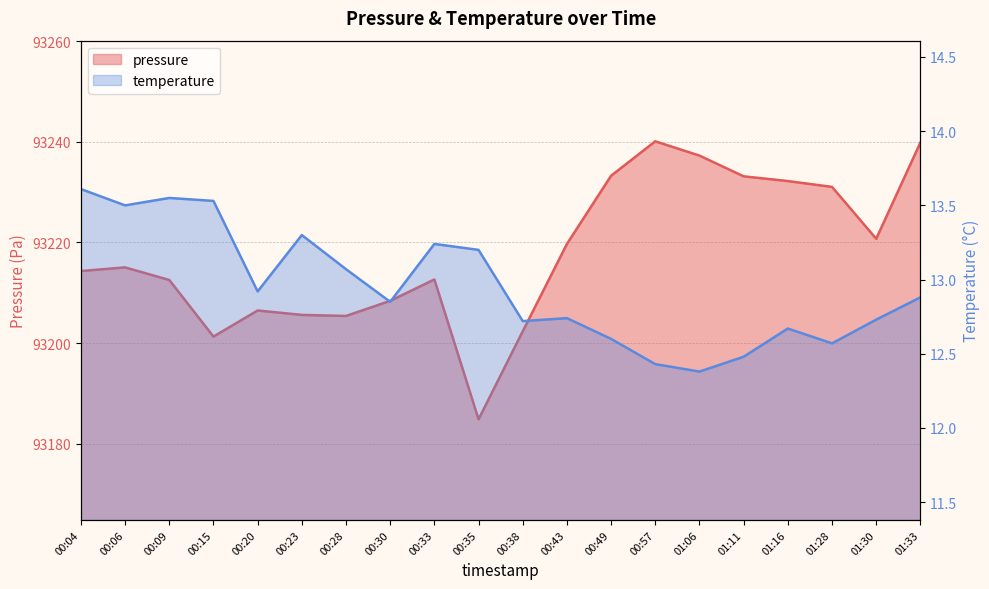

Rank the series by their maximum value, from lowest to highest.

temperature, pressure